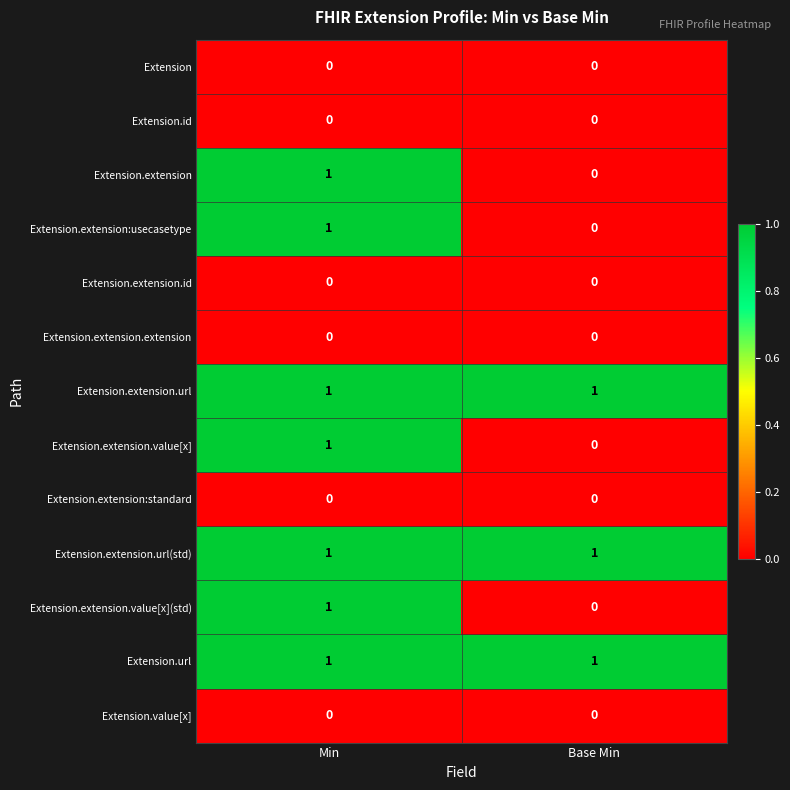

At which label is Extension.extension:usecasetype closest to 0?

Base Min